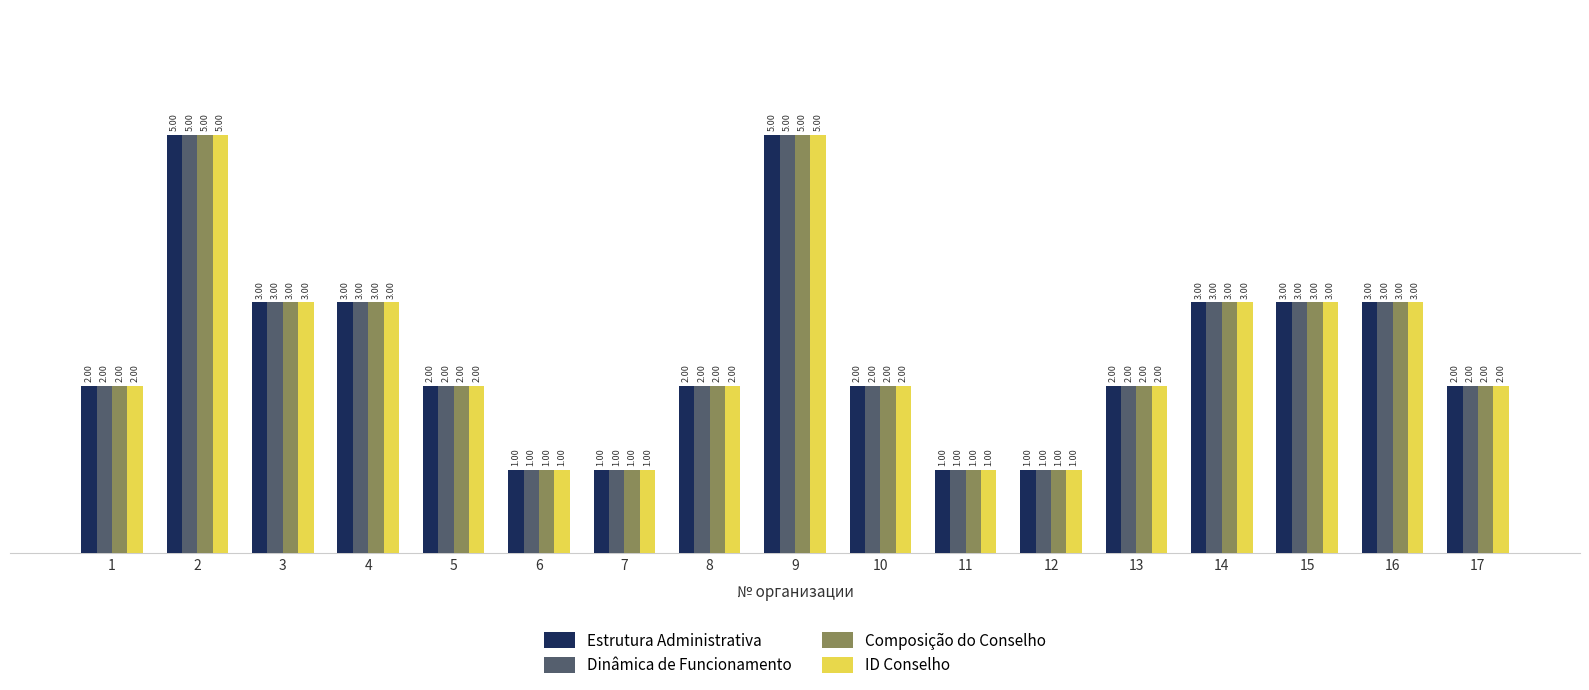

What is the total value across all series at 17?

8